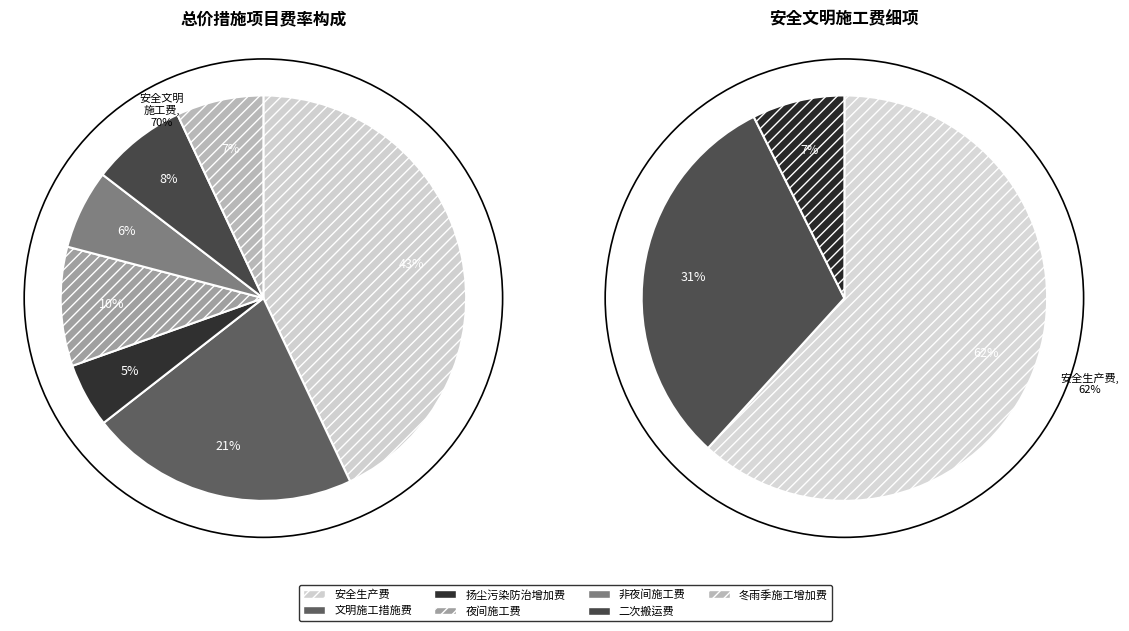

Do 二次搬运费 and 夜间施工费 together represent more than half of the pie?

No